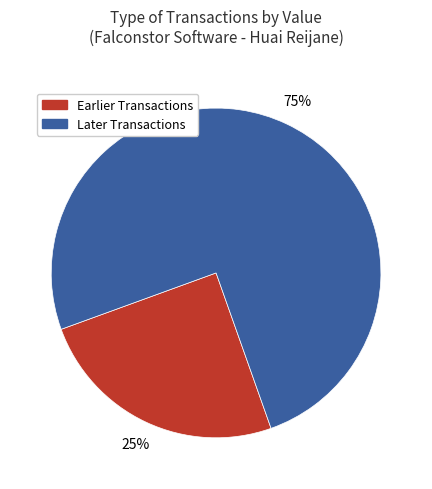

Does any single category account for the majority?

Yes